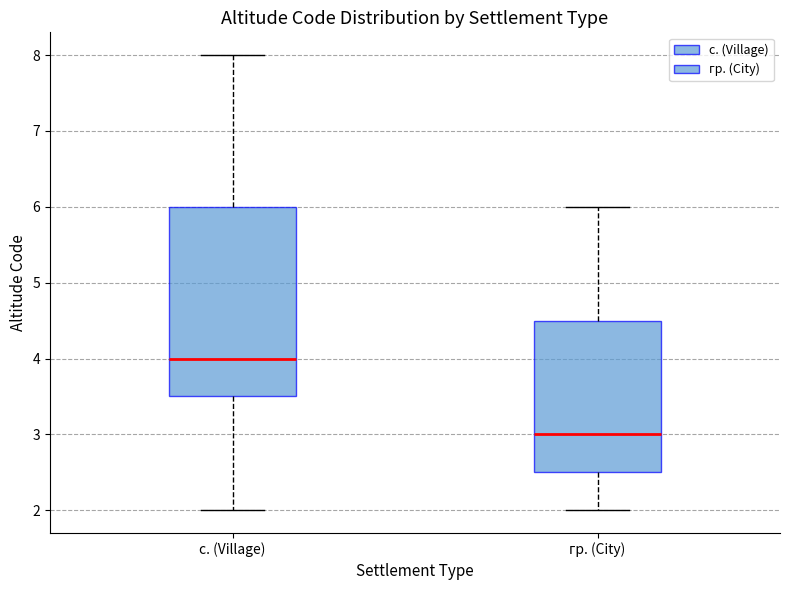

Which box's median line is the highest?

с. (Village)